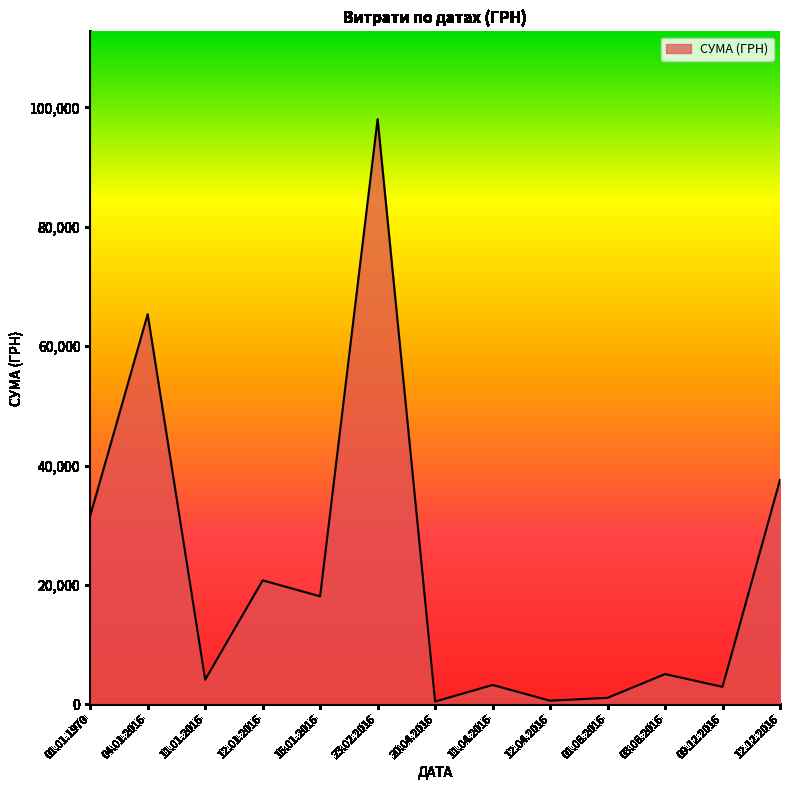

Which has a higher value, 20.04.2016 or 12.01.2016?

12.01.2016